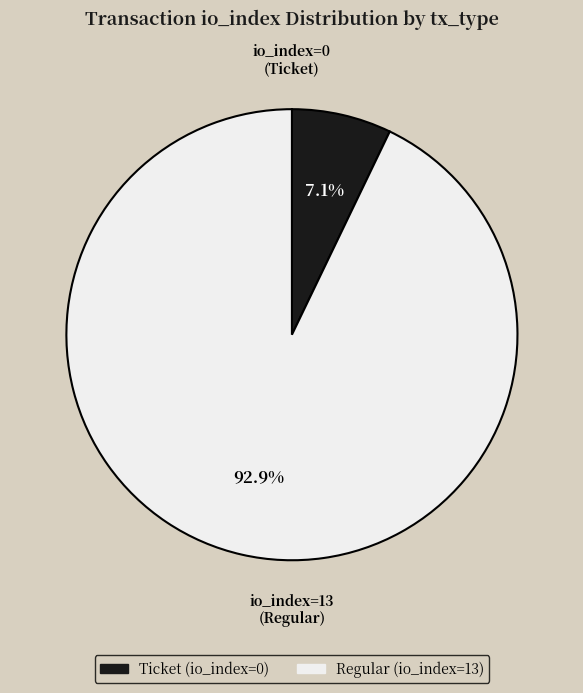

Is there a majority slice in this chart?

Yes